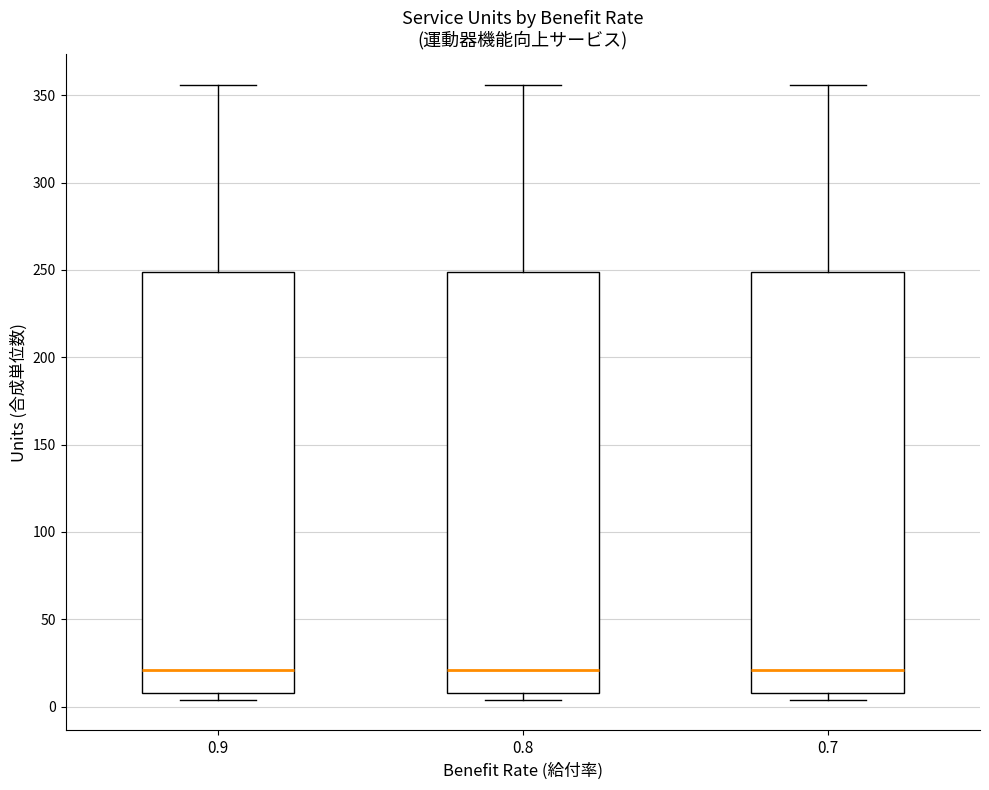

Where is the upper edge of the box at x = 0.9 on the y-axis? The values are not printed on the chart, so give them approximately, as read against the axis.

250